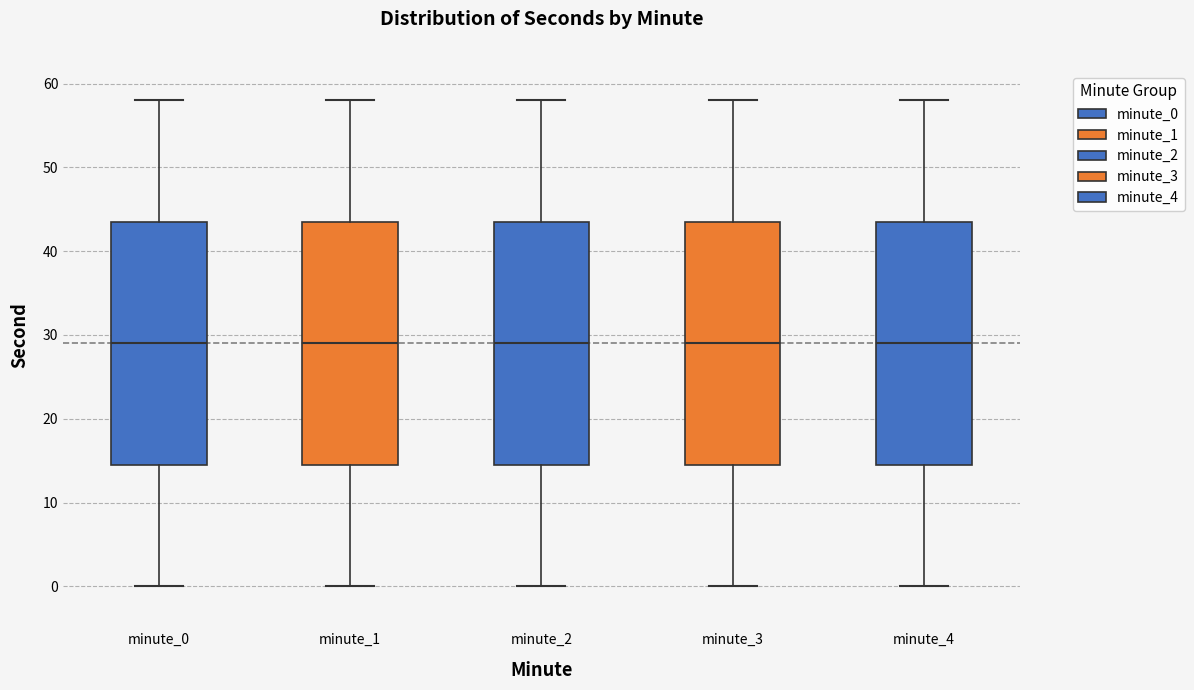

Where is the upper edge of the box for minute_2 on the y-axis? The values are not printed on the chart, so give them approximately, as read against the axis.

44